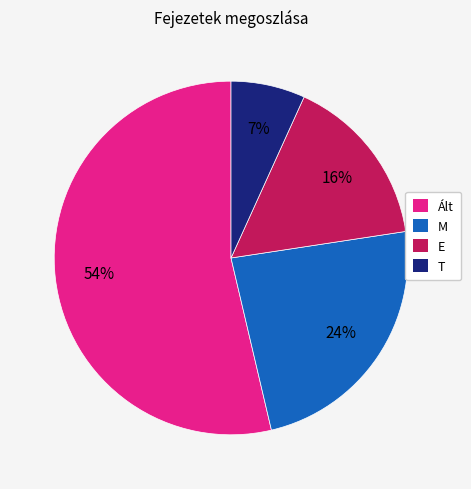

How many segments does this pie chart have?

4